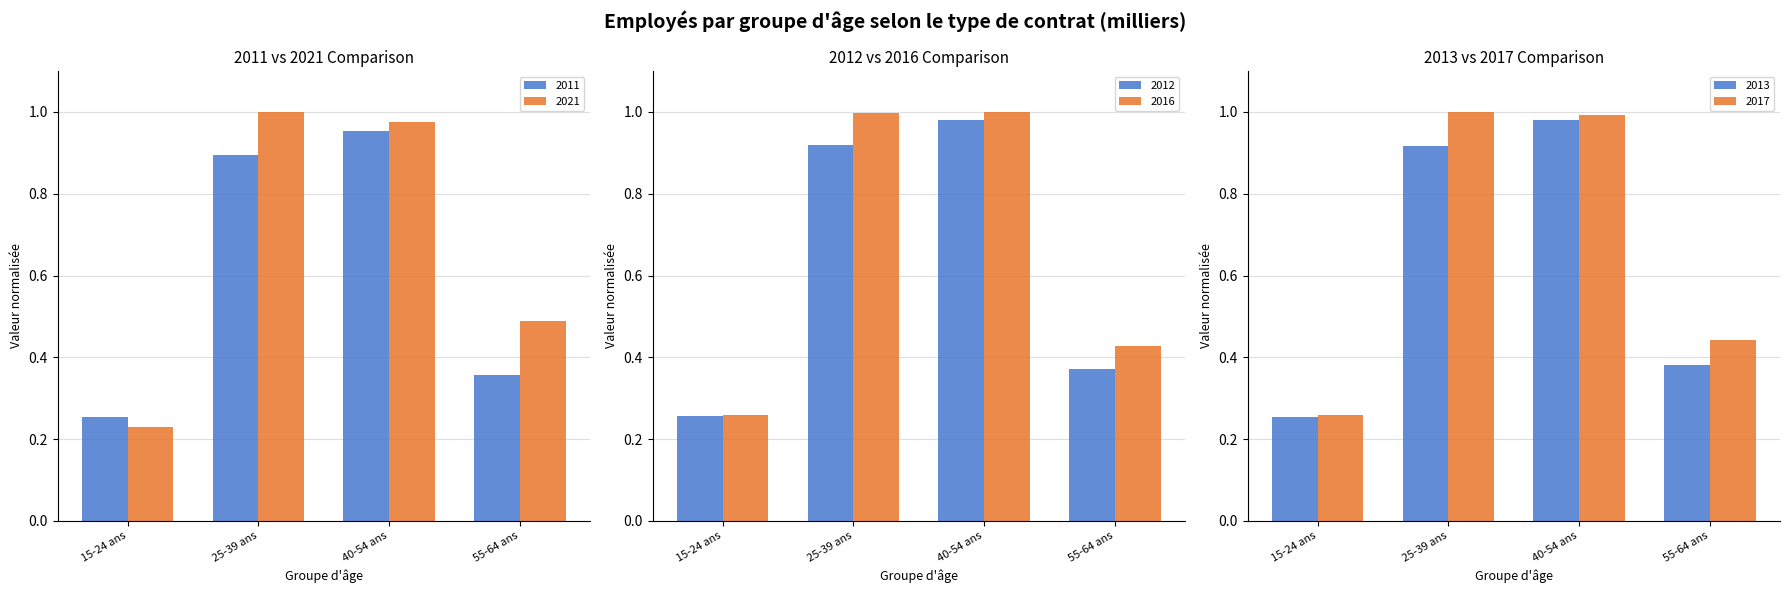

Reading left to right, what are all the values shown in this chart?

2021: 0.2	1.0	1.0	0.5
2012: 0.3	0.9	1.0	0.4
2013: 0.3	0.9	1.0	0.4
2016: 0.3	1.0	1.0	0.4
2017: 0.3	1.0	1.0	0.4
2011: 0.3	0.9	1.0	0.4